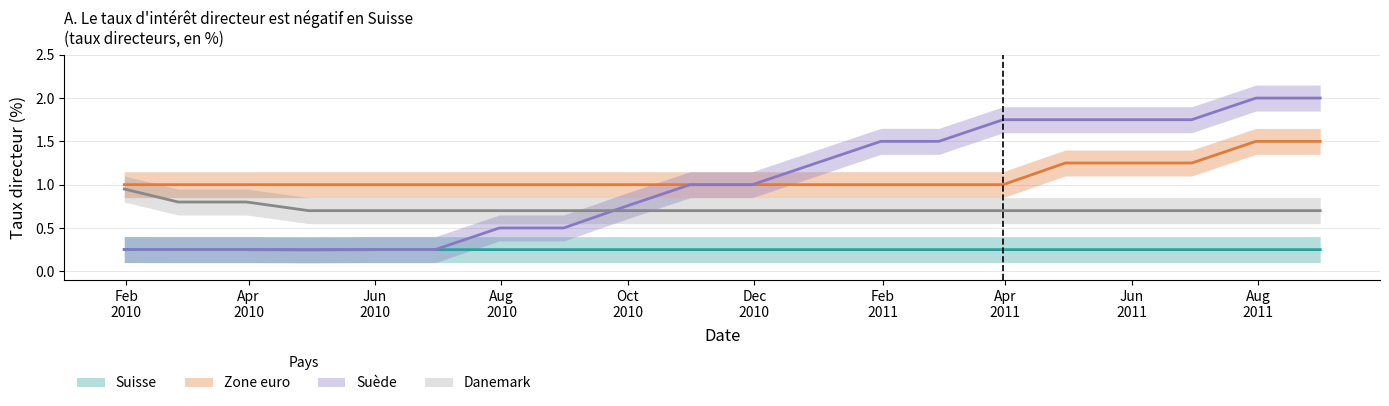

How many distinct data groups are displayed?

4